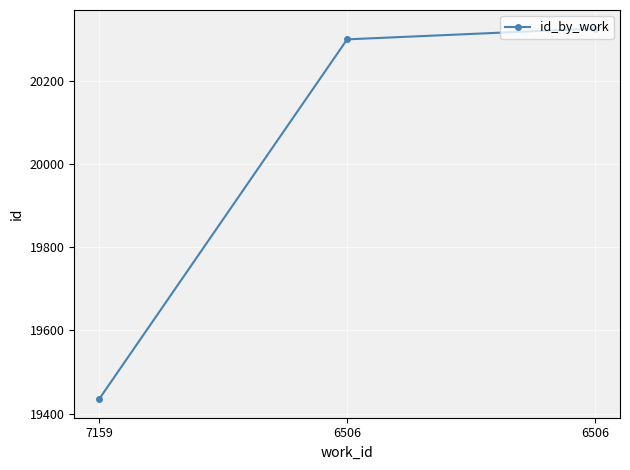

Does the chart have visible grid lines?

Yes